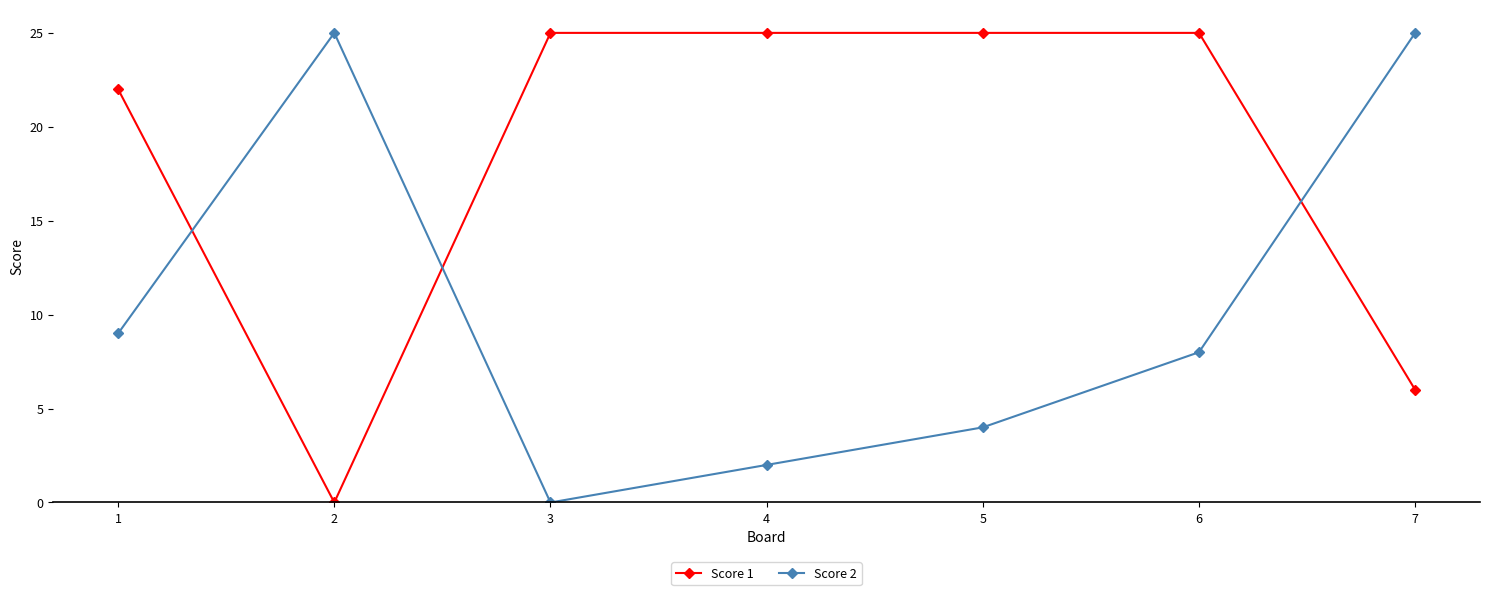

Reading right to left, list all the values displayed in this chart.

Score 1: 6	25	25	25	25	0	22
Score 2: 25	8	4	2	0	25	9